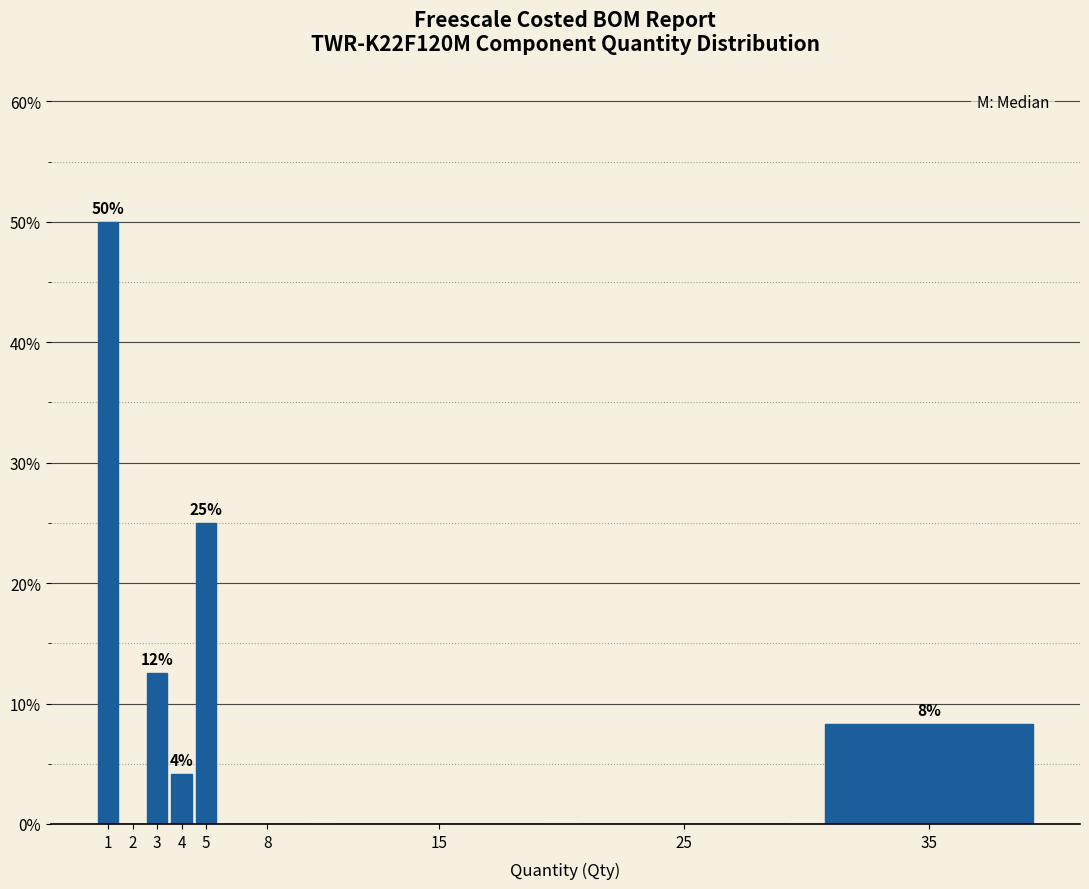

Are the bars horizontal?

No